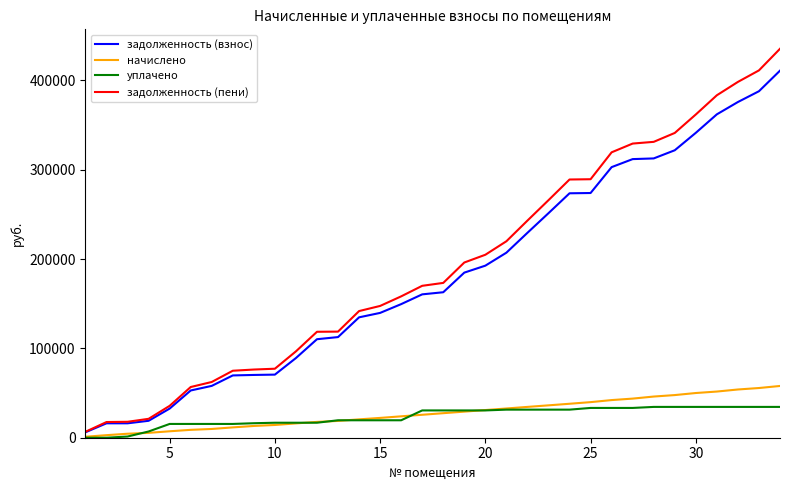

What are all the series names shown in the legend?

задолженность (взнос), начислено, уплачено, задолженность (пени)